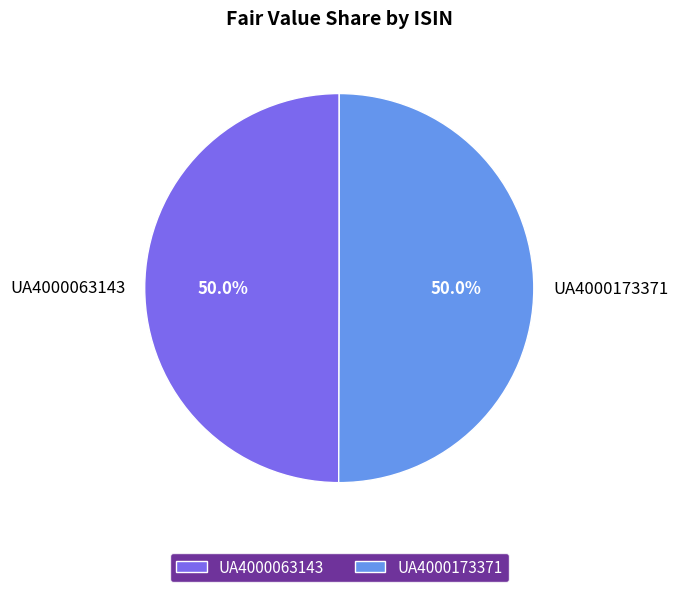

What percentage is NOT represented by UA4000173371?

50.0%